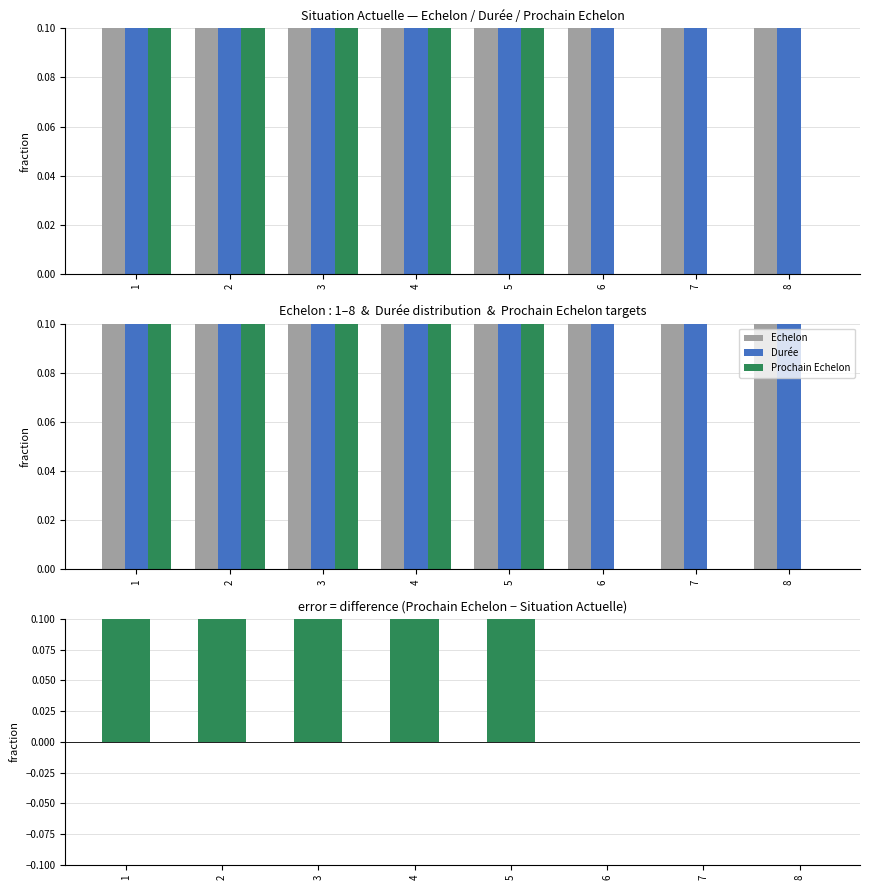

What is the approximate value of Prochain Echelon − Situation Actuelle at 3?

0.1